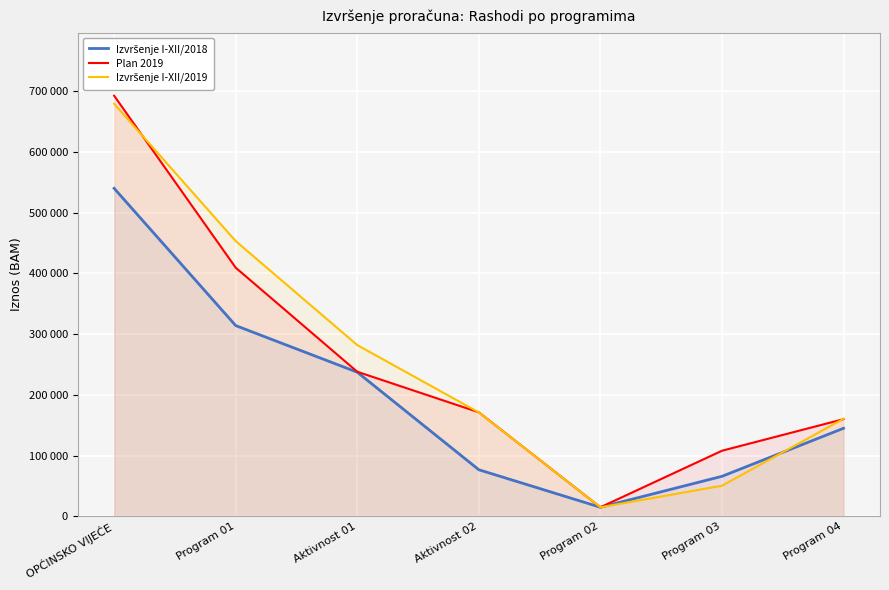

What are all the series names shown in the legend?

Izvršenje I-XII/2018, Plan 2019, Izvršenje I-XII/2019